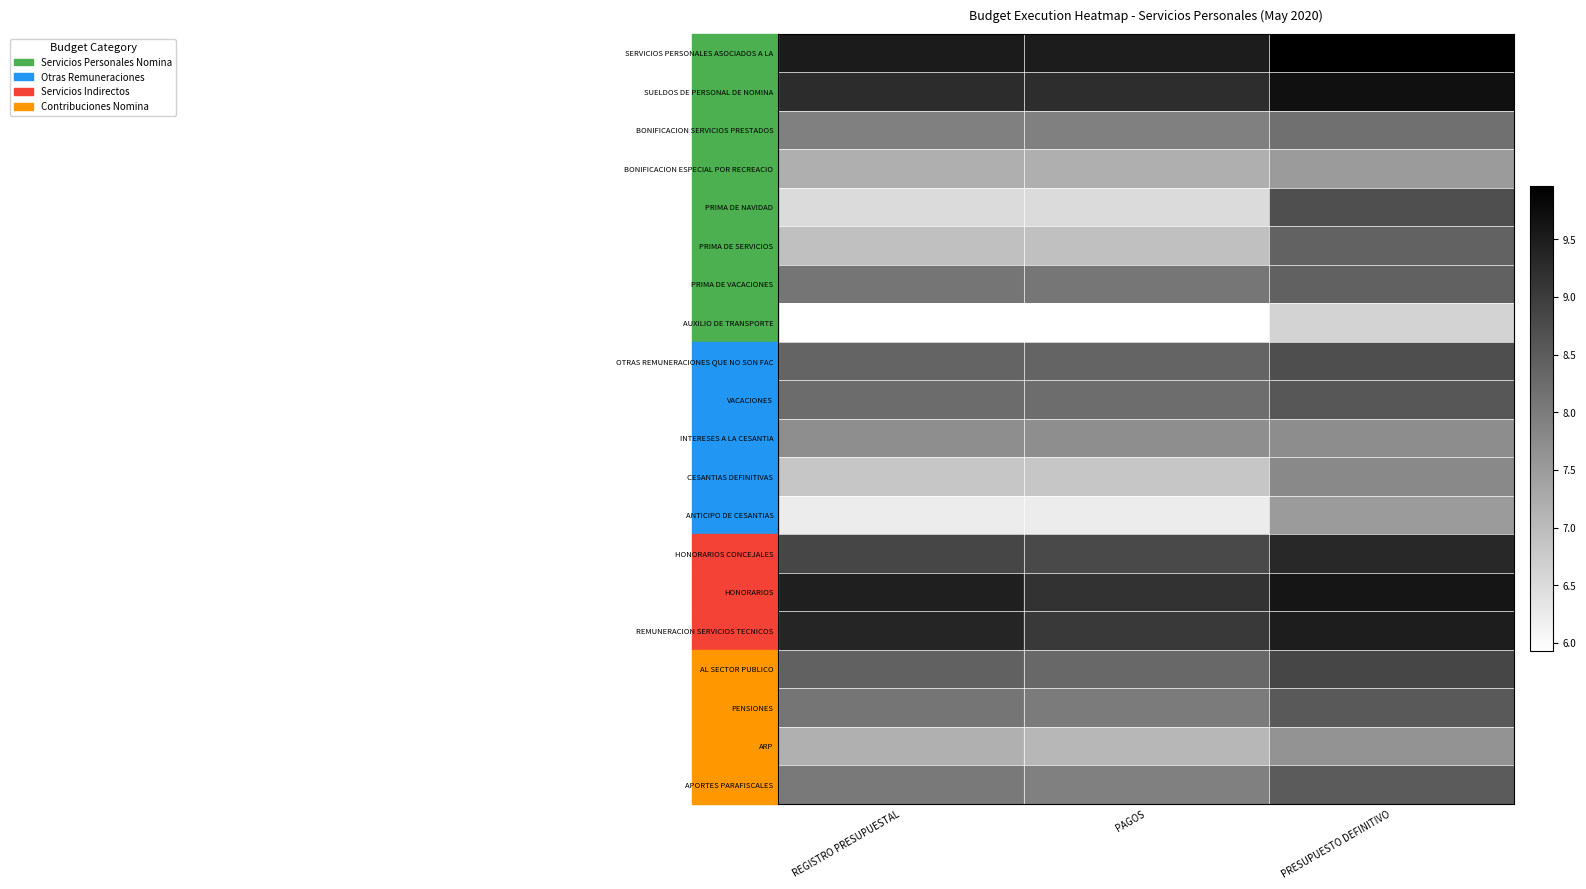

Which has a higher value, PAGOS or REGISTRO PRESUPUESTAL?

REGISTRO PRESUPUESTAL